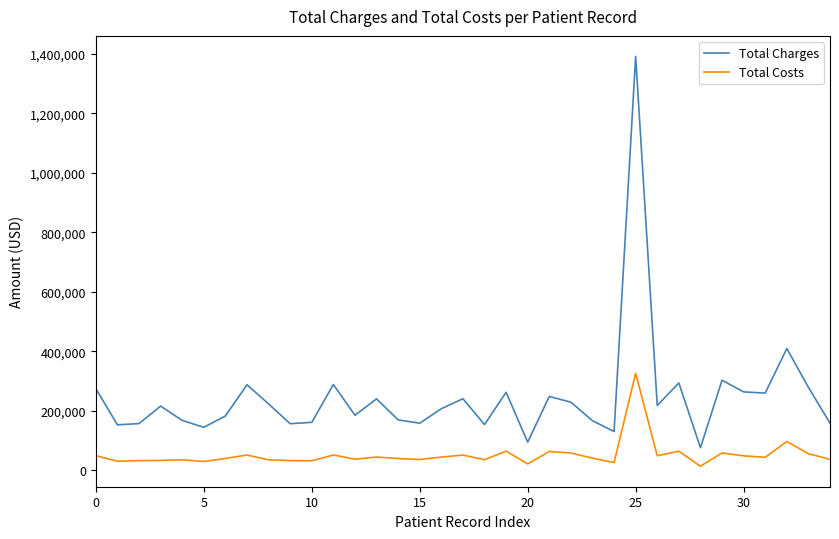

What is the maximum value for Total Charges?

1390838.3